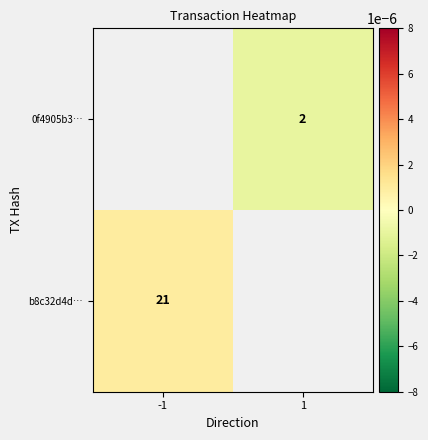

The b8c32d4d… series shows 11.5 at -1. True or false?

False